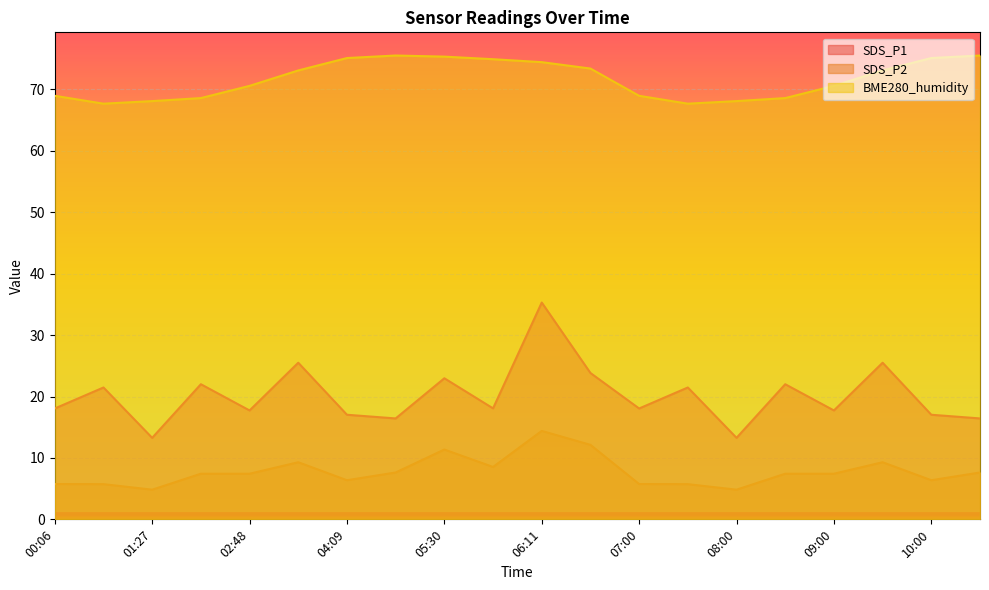

What is the label of the 7th point from the left?

04:09